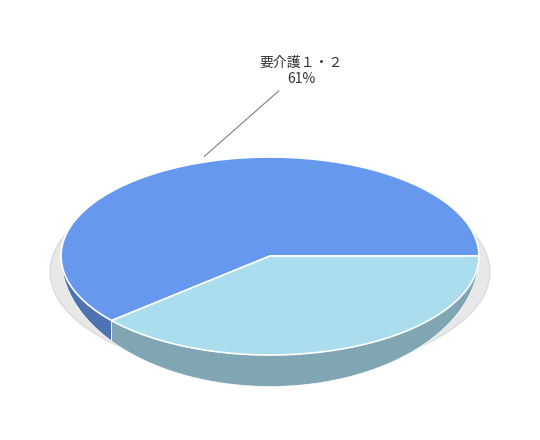

Combined, what portion of the pie is 要介護５ and 要介護４?

21.0%